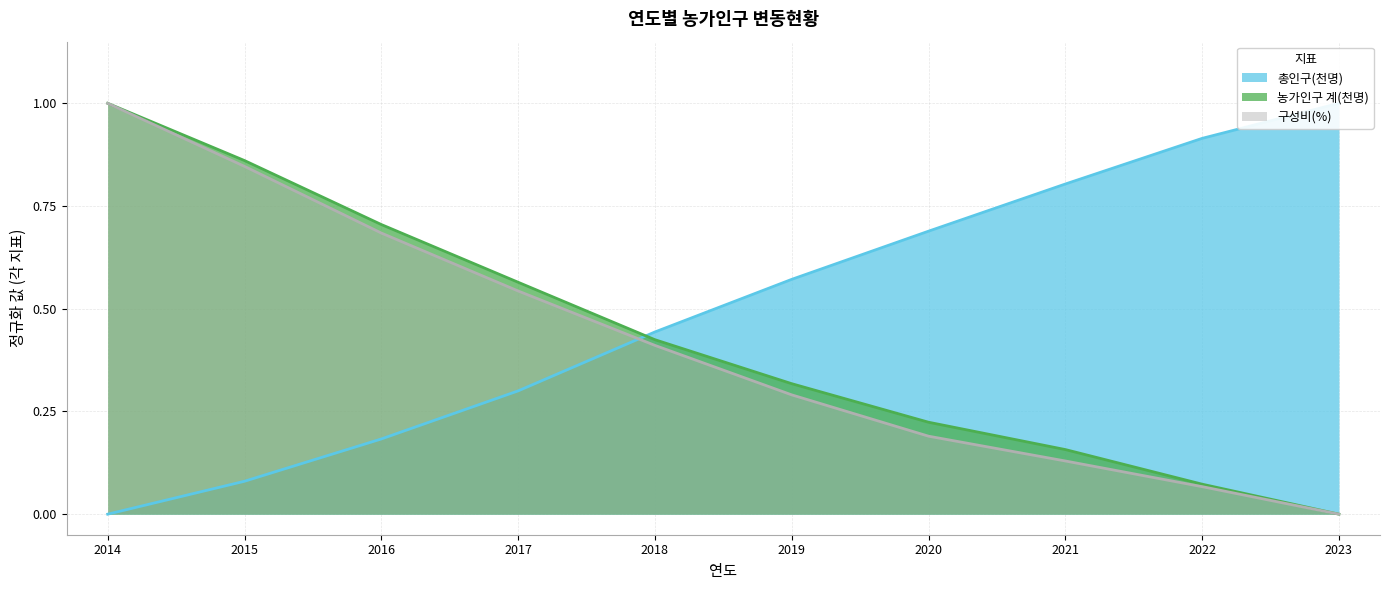

At which category is the sum across all series the highest?

2014